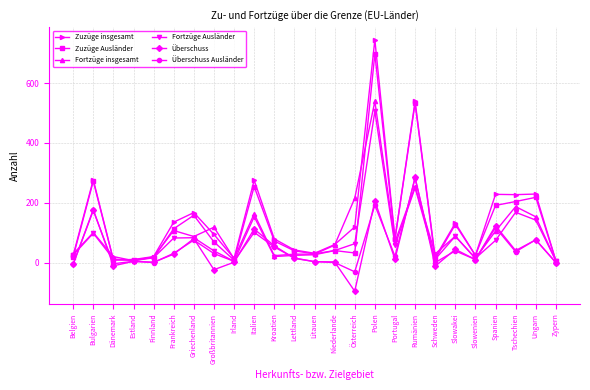

What is the label of the 19th point from the left?

Schweden